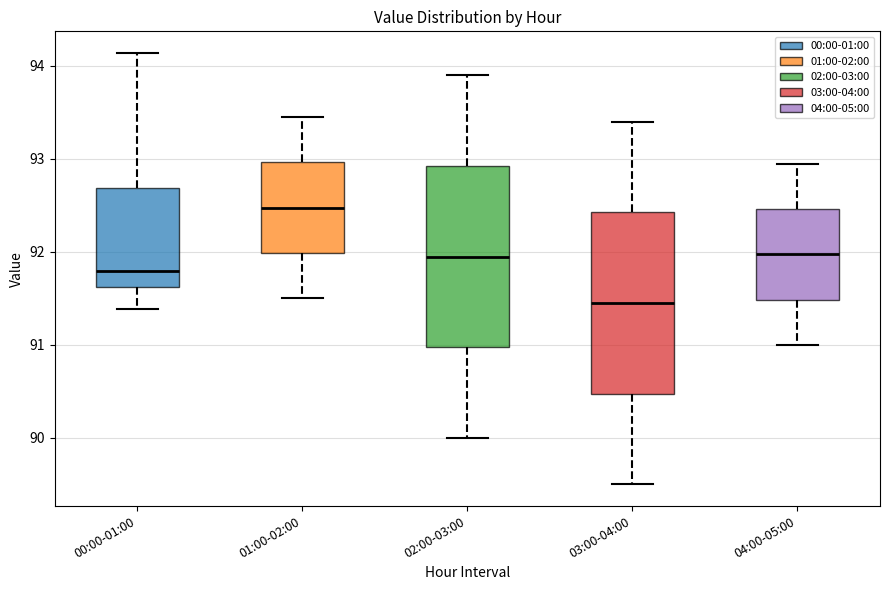

Where does the lower whisker of the box for 03:00-04:00 end on the y-axis? The values are not printed on the chart, so give them approximately, as read against the axis.

89.5